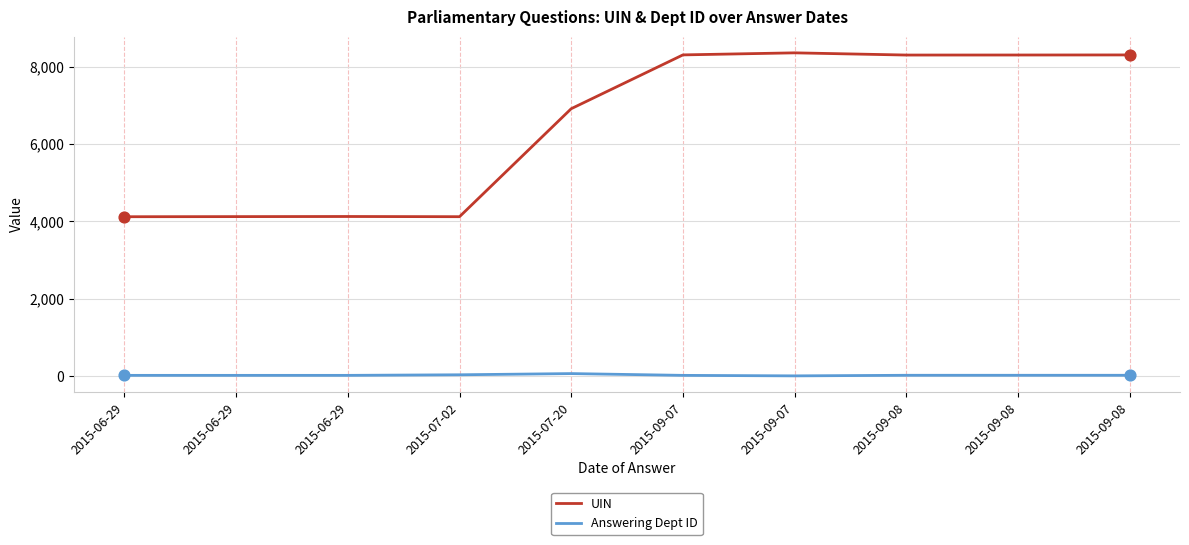

At how many categories does at least one series exceed 1954?

10